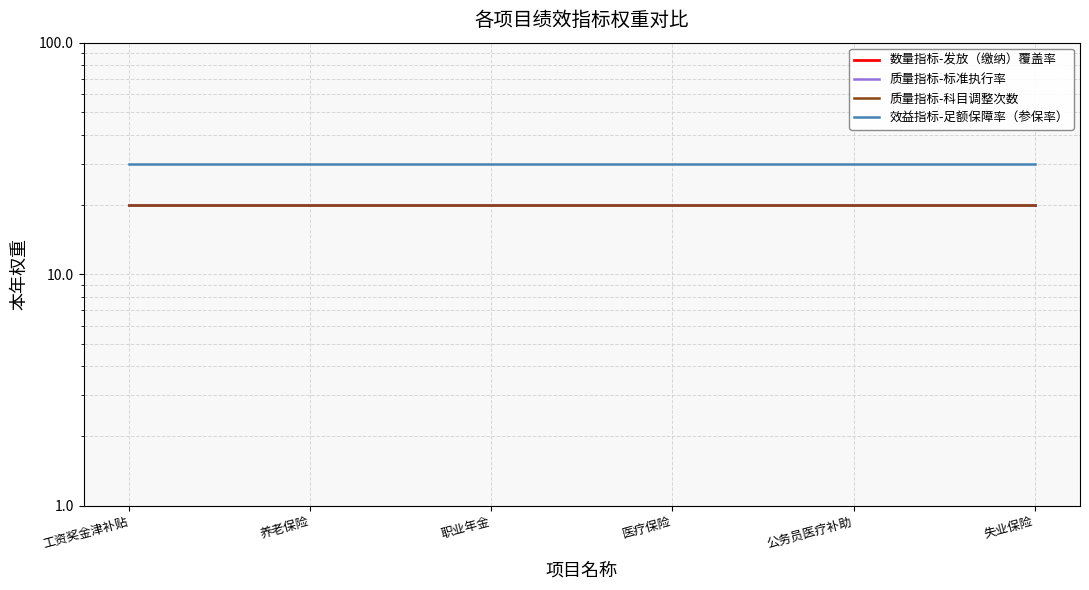

Between 养老保险 and 医疗保险, which series saw the biggest shift?

数量指标-发放（缴纳）覆盖率